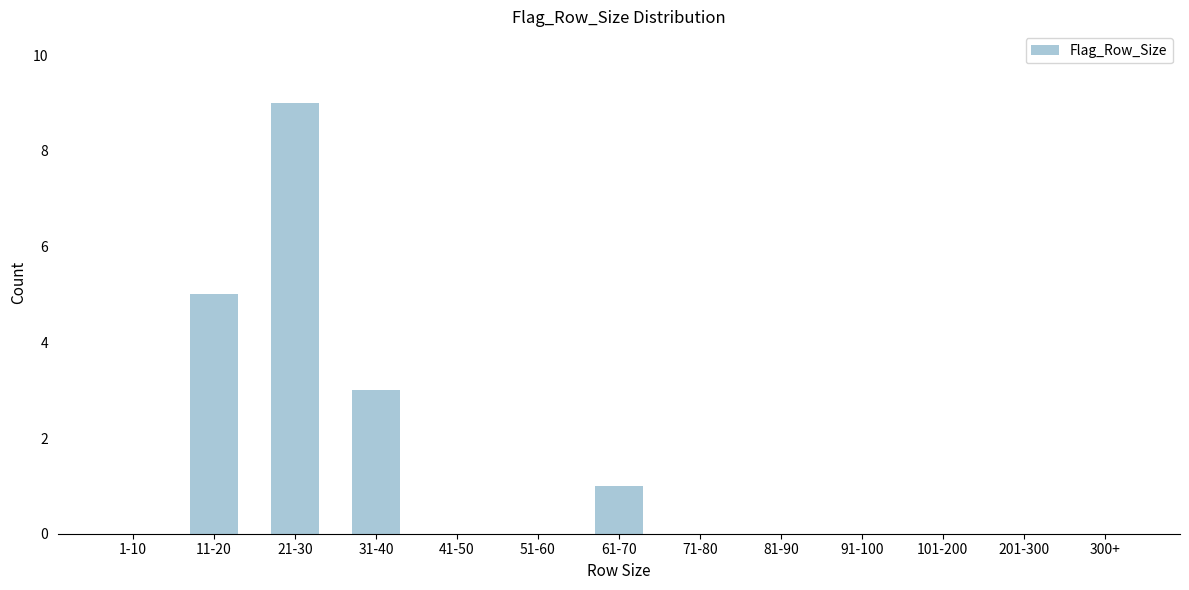

Reading right to left, what are all the values shown in this chart?

300+=0	201-300=0	101-200=0	91-100=0	81-90=0	71-80=0	61-70=1	51-60=0	41-50=0	31-40=3	21-30=9	11-20=5	1-10=0